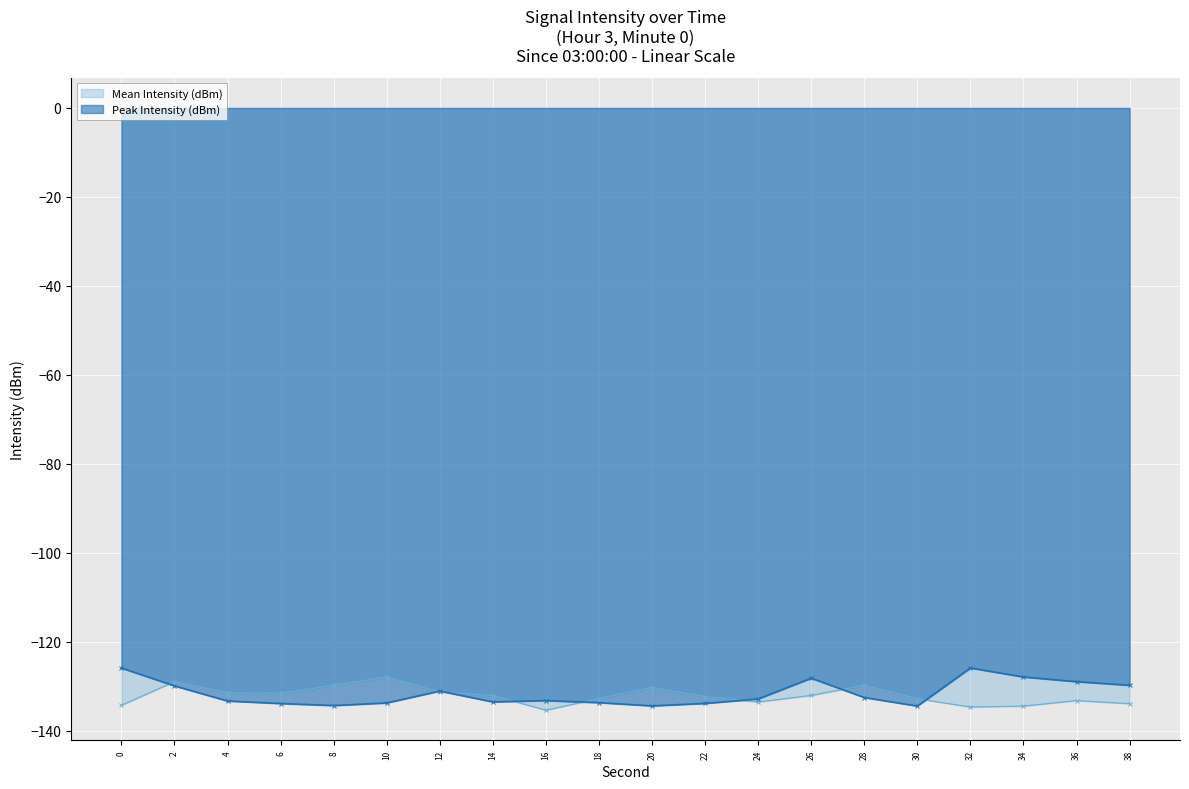

Which series has the largest range (max minus min)?

Peak Intensity (dBm)